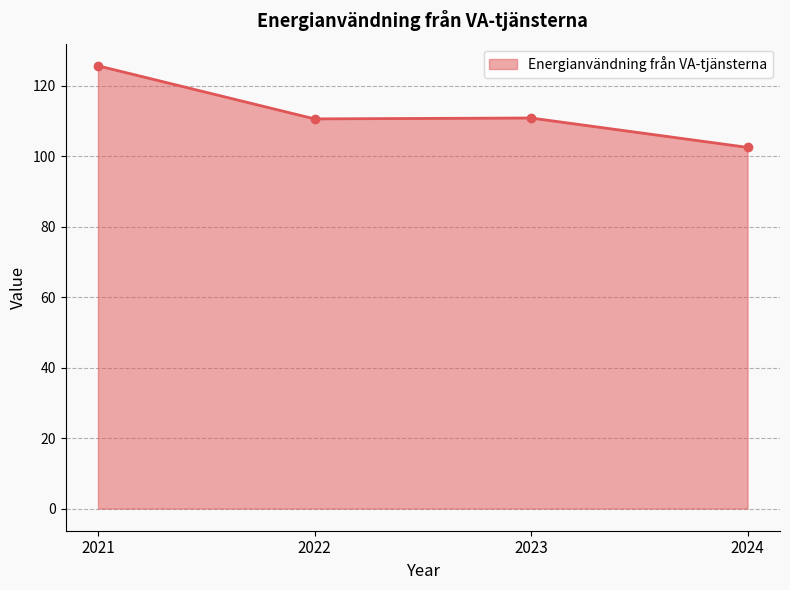

Reading left to right, transcribe all the data shown in this chart.

125.7	110.6	110.9	102.6